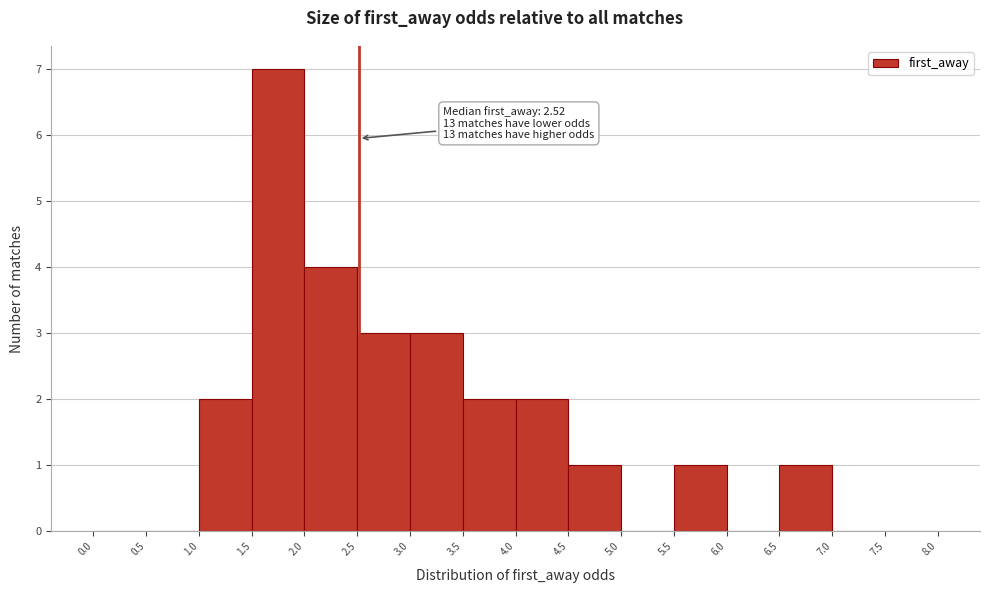

Over which range of the x-axis is the bar tallest?

1.5 to 2.0